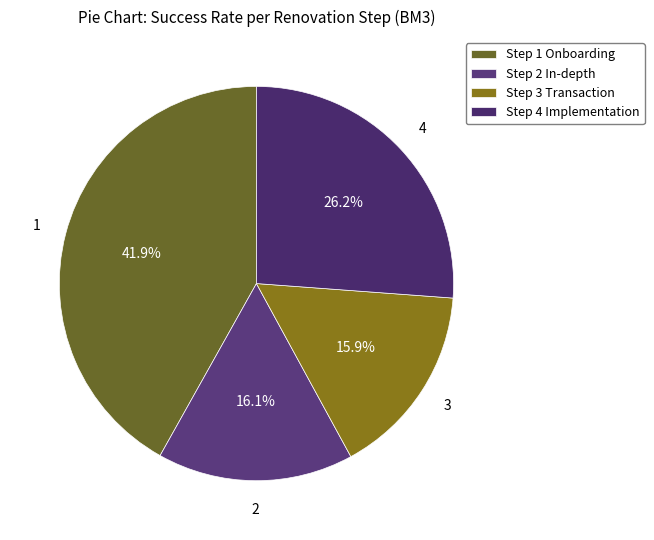

How many slices are in this pie chart?

4